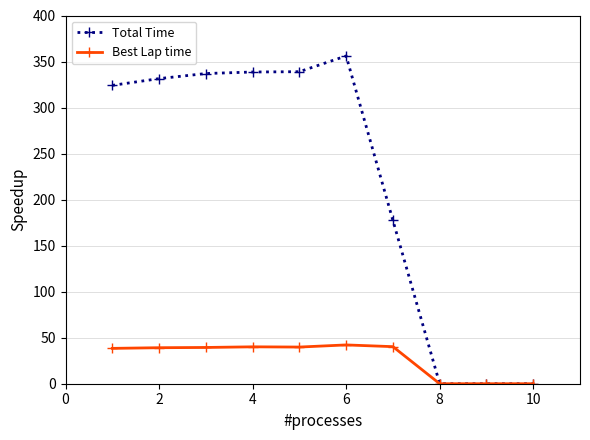

Does the chart display data point markers on the line(s)?

Yes